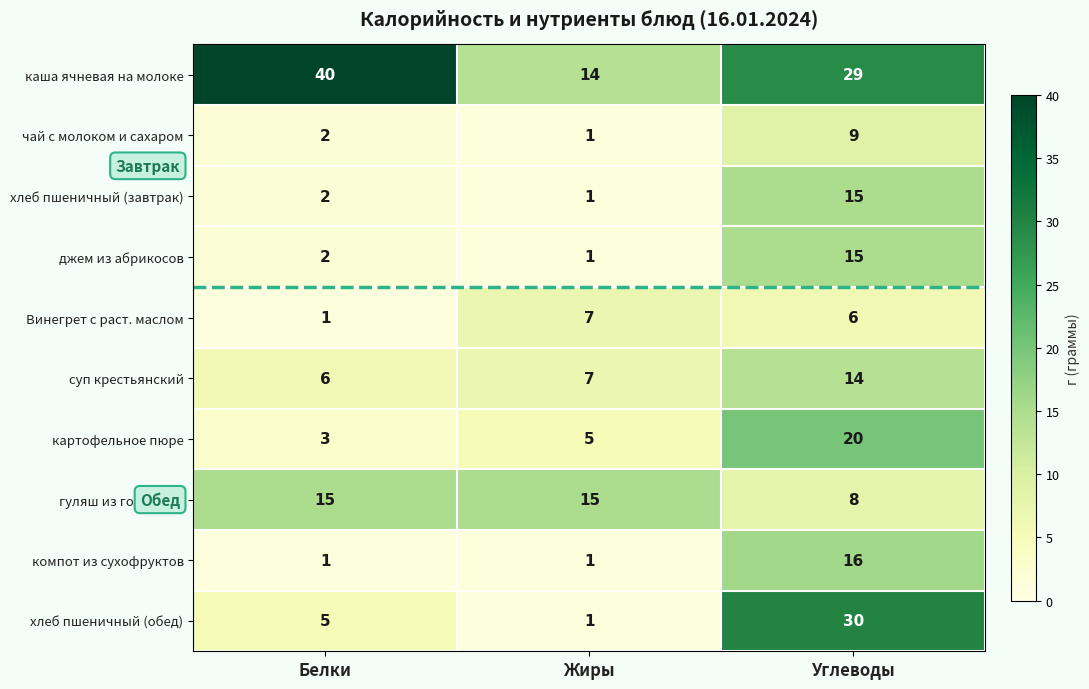

What is the average value of the чай с молоком и сахаром series?

4